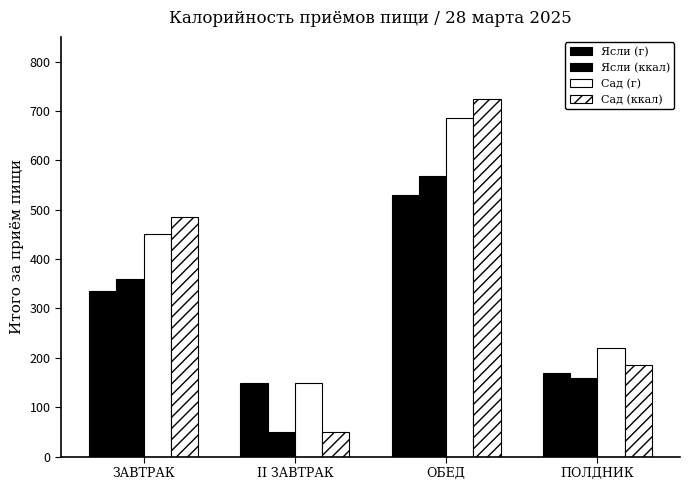

Is the value of Ясли (г) at ОБЕД greater than the value of Сад (г) at ОБЕД?

No